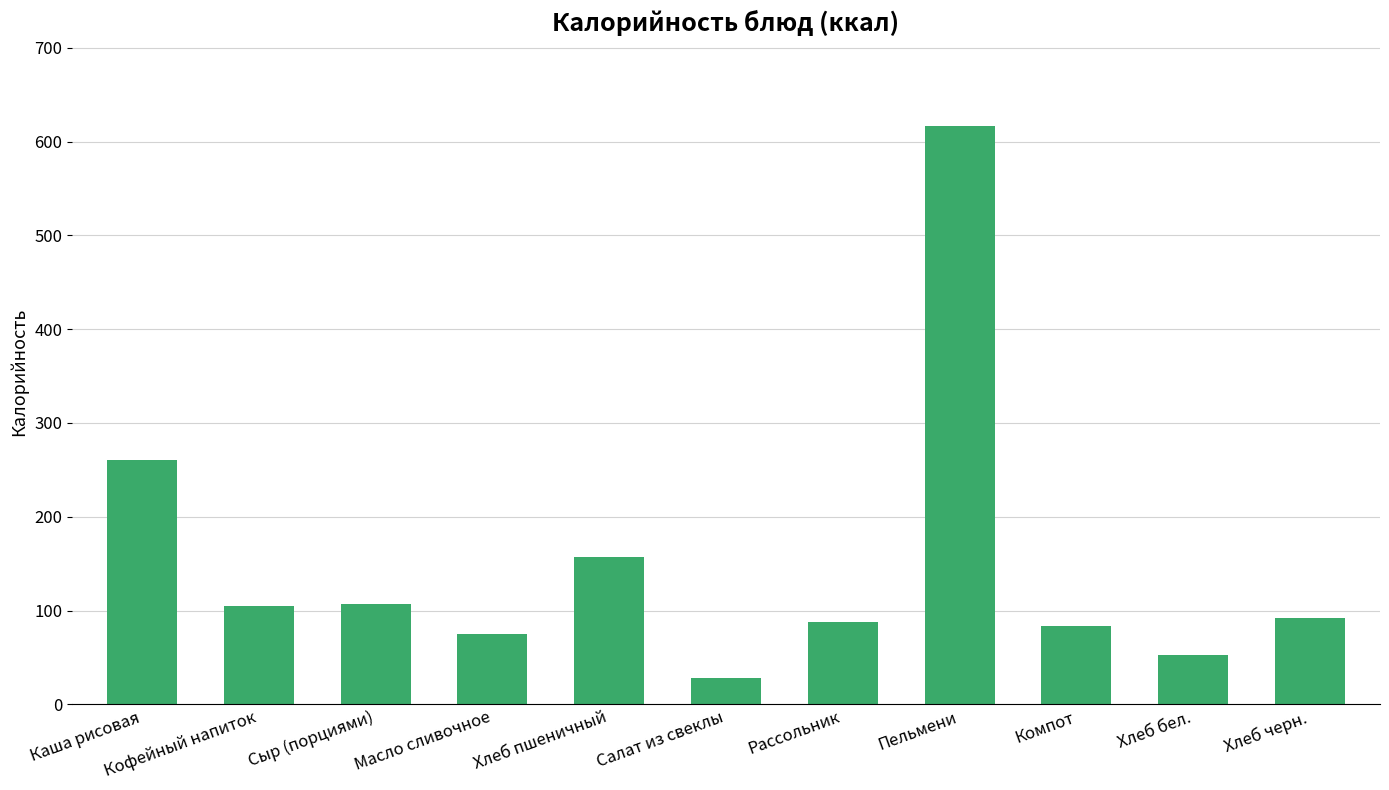

How many data points are less than 91?

5